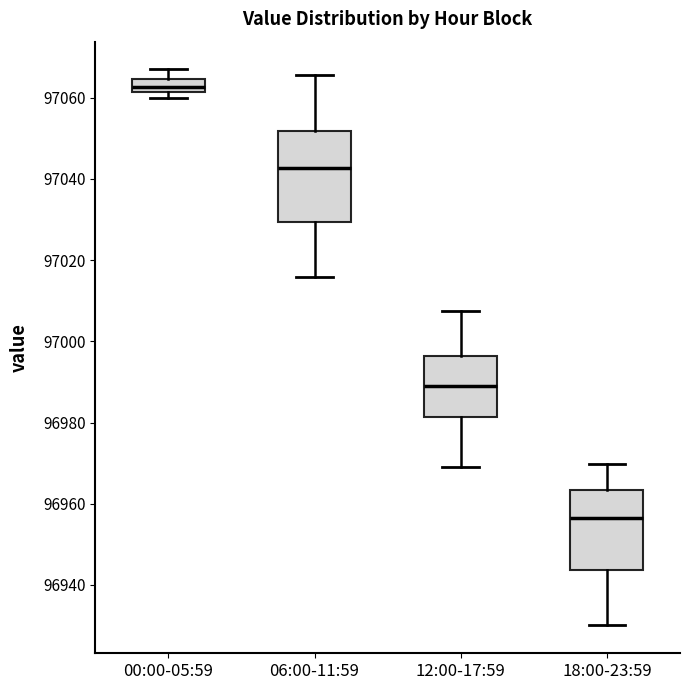

Which box's median line is the highest?

00:00-05:59